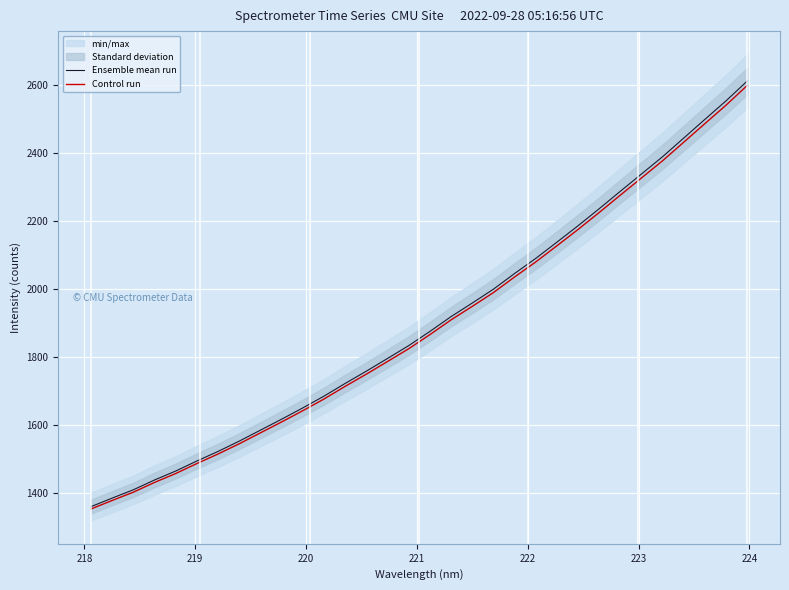

Rank the series by their maximum value, from highest to lowest.

Ensemble mean run, Control run